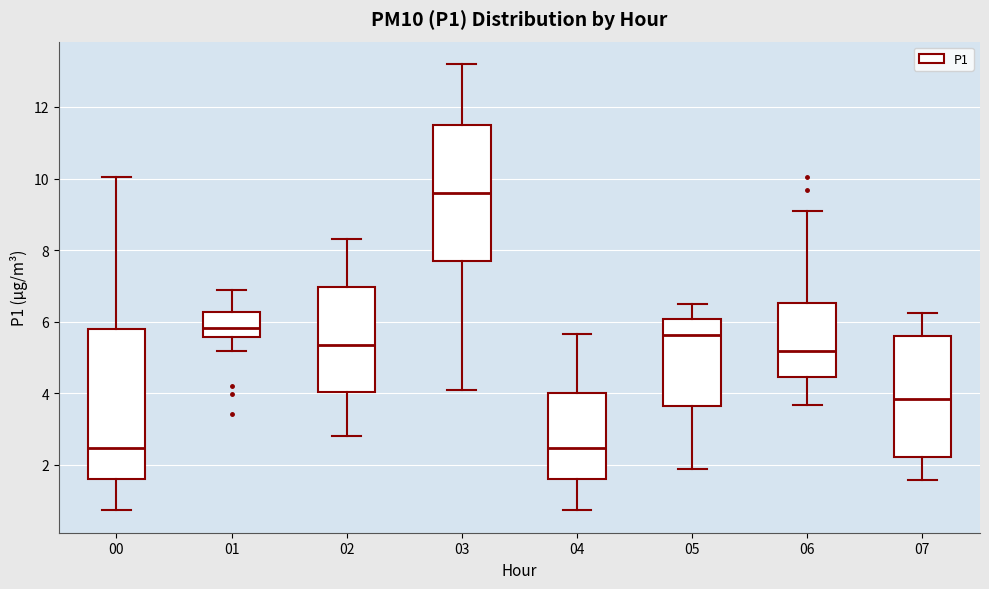

Reading left to right, read every box against the y-axis: the position of its median line, the range the box covers, and the ends of its whiskers. The values are not printed on the chart, so give them approximately, as read against the axis.

00: median 2.4, box 1.6 to 5.8, whiskers 0.8 to 10.0
01: median 5.8, box 5.6 to 6.2, whiskers 5.2 to 7.0
02: median 5.4, box 4.0 to 7.0, whiskers 2.8 to 8.4
03: median 9.6, box 7.8 to 11.6, whiskers 4.2 to 13.2
04: median 2.4, box 1.6 to 4.0, whiskers 0.8 to 5.6
05: median 5.6, box 3.6 to 6.0, whiskers 2.0 to 6.6
06: median 5.2, box 4.4 to 6.6, whiskers 3.6 to 9.2
07: median 3.8, box 2.2 to 5.6, whiskers 1.6 to 6.2